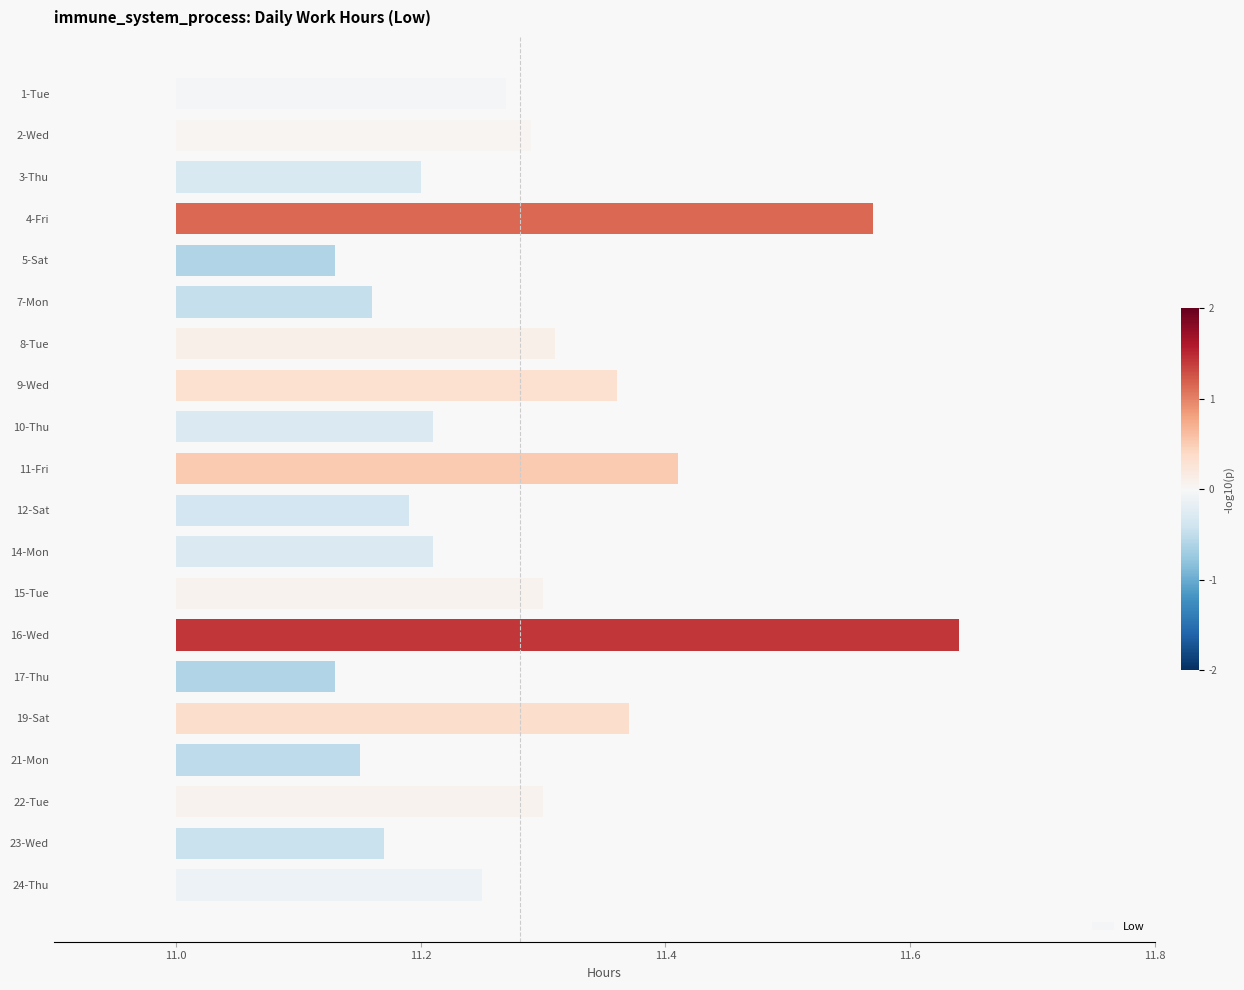

How many distinct data groups are displayed?

1